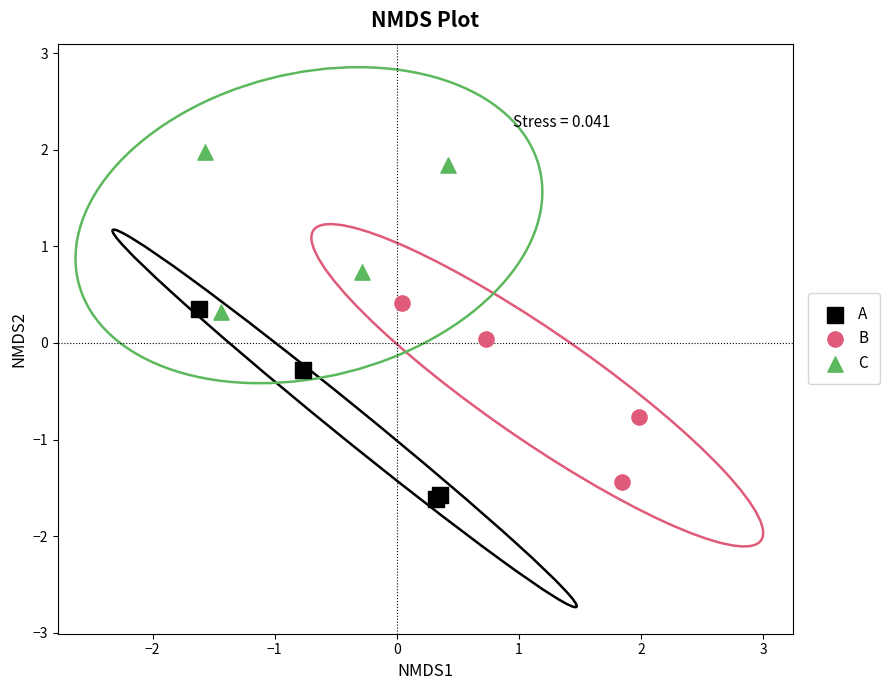

Which series contains the highest Y value?

C